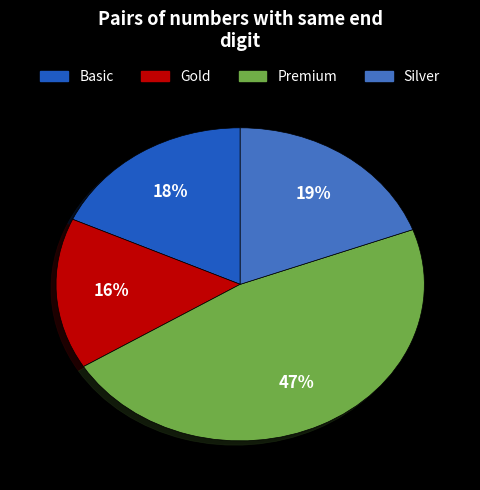

Which slice is the largest?

Premium